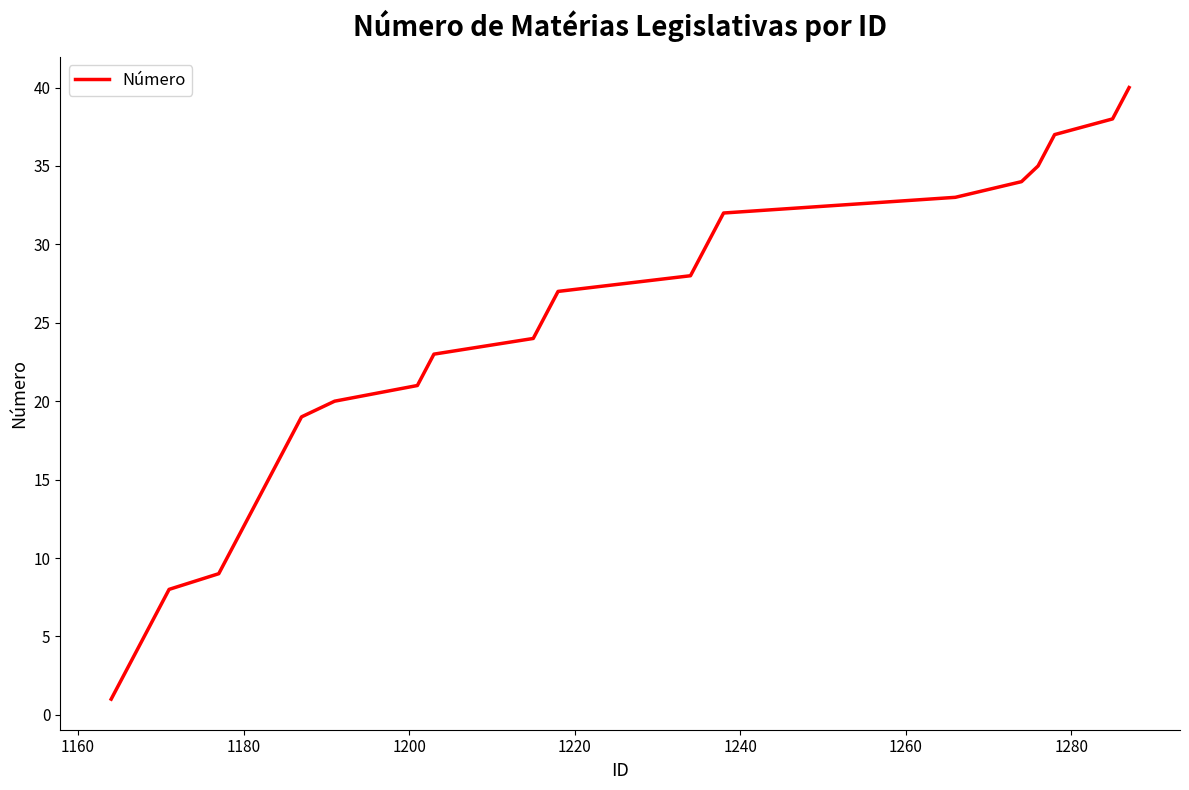

What is the greatest value displayed?

40